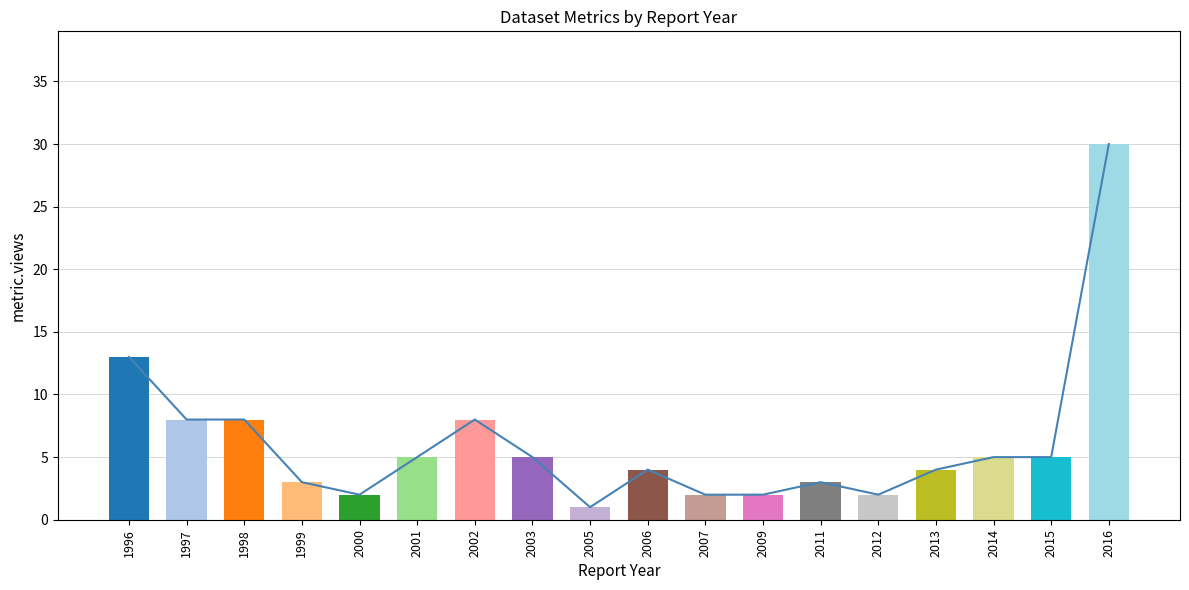

How many values are below 5?

9